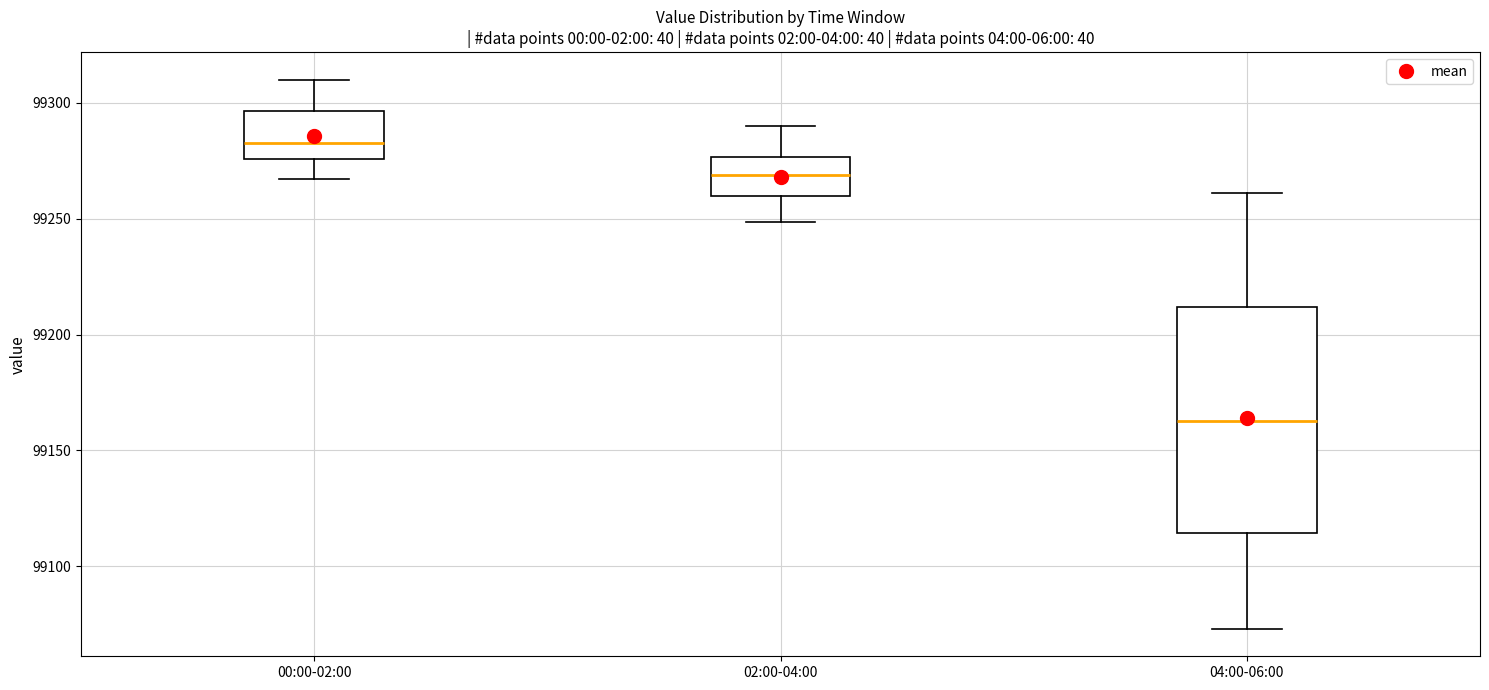

Where does the lower whisker of the box for 02:00-04:00 end on the y-axis? The values are not printed on the chart, so give them approximately, as read against the axis.

99250